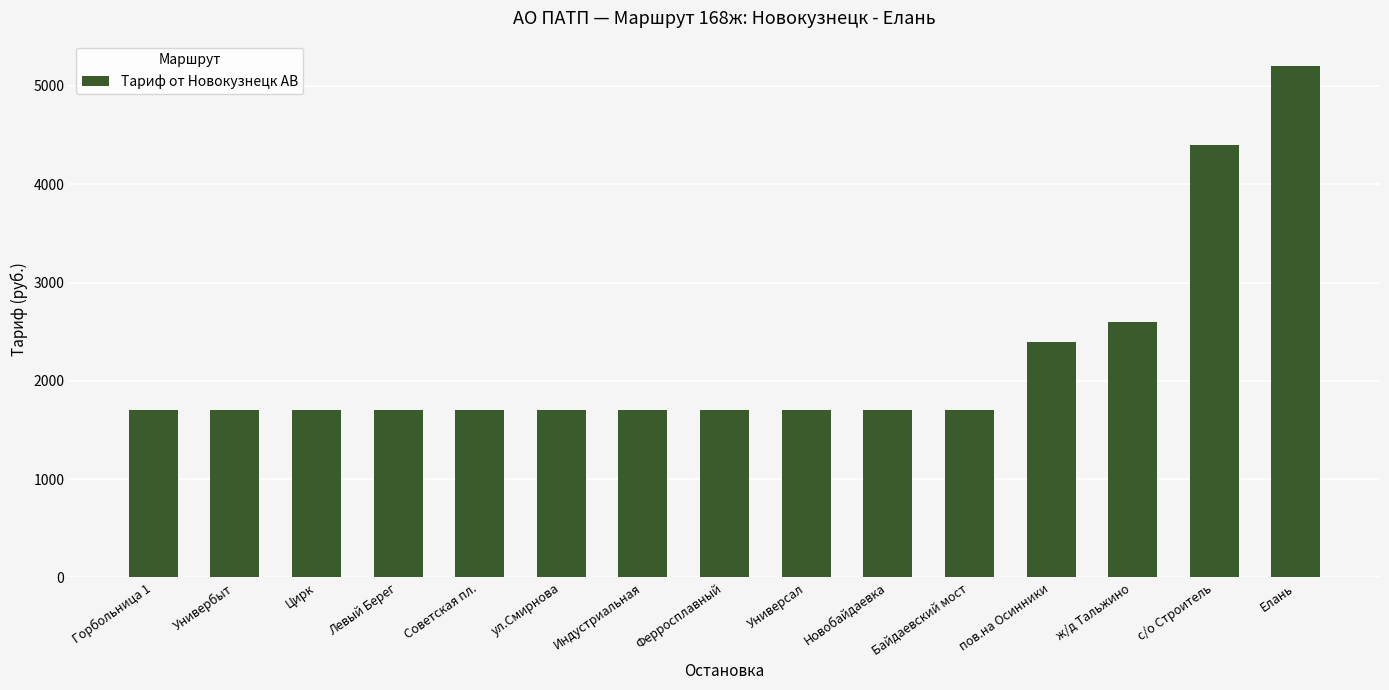

What is the sum of all values?

33300